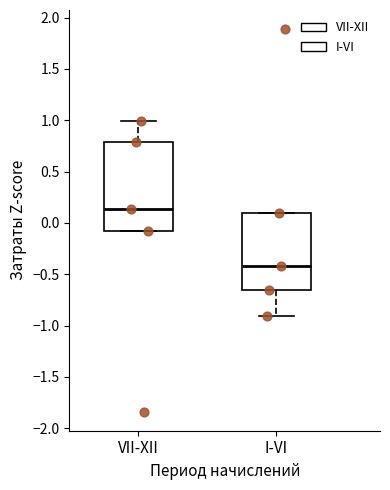

Reading left to right, read every box against the y-axis: the position of its median line, the range the box covers, and the ends of its whiskers. The values are not printed on the chart, so give them approximately, as read against the axis.

VII-XII: median 0.15, box -0.10 to 0.80, whiskers -0.10 to 1.00
I-VI: median -0.40, box -0.65 to 0.10, whiskers -0.90 to 0.10